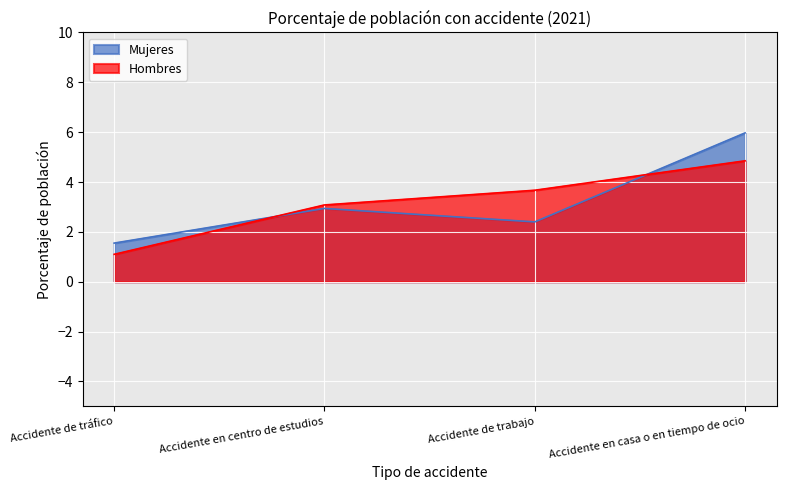

What is the label of the 4th point from the left?

Accidente en casa o en tiempo de ocio